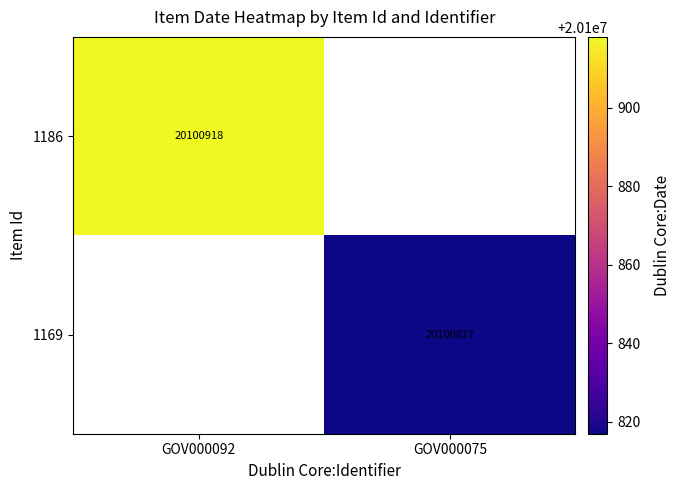

What is the maximum value shown in the chart?

20100918.0